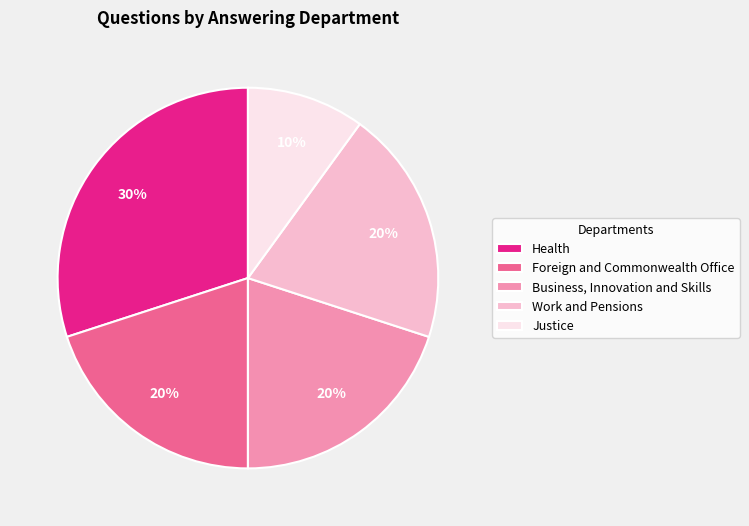

Which slice is the largest?

Health